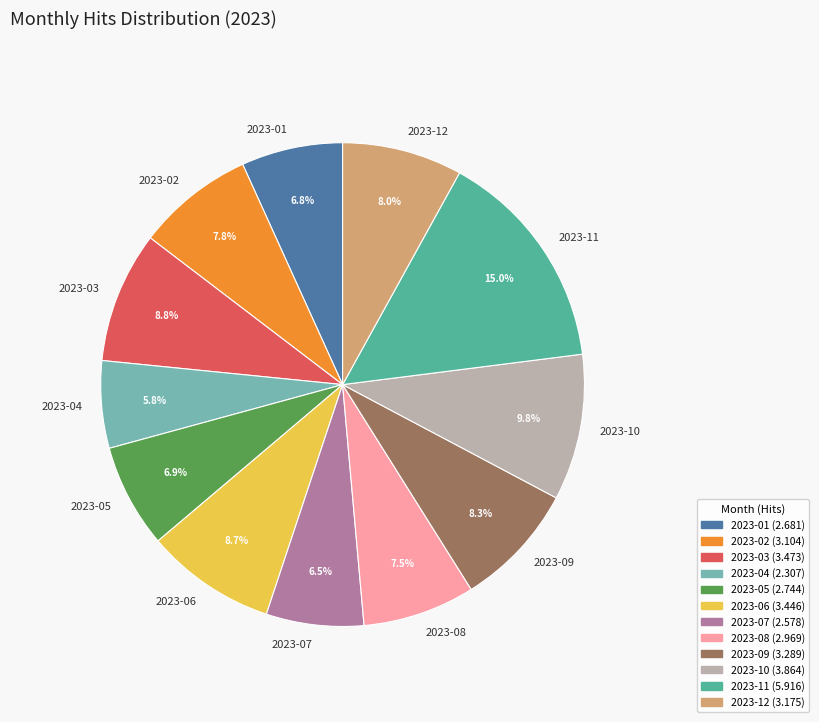

What is the ratio of the value at 2023-02 to the value at 2023-07?

1.2